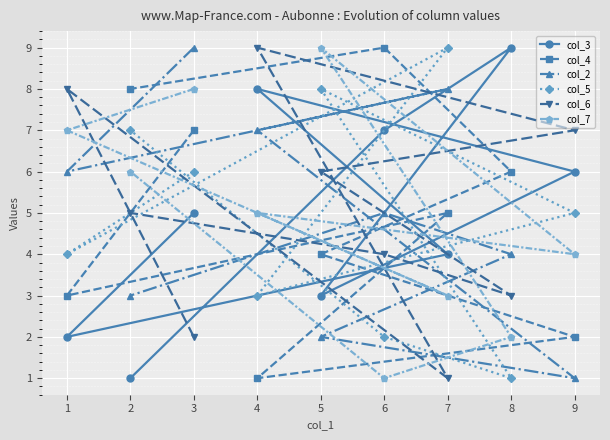

Is it true that col_7 equals 8 at 4?

False